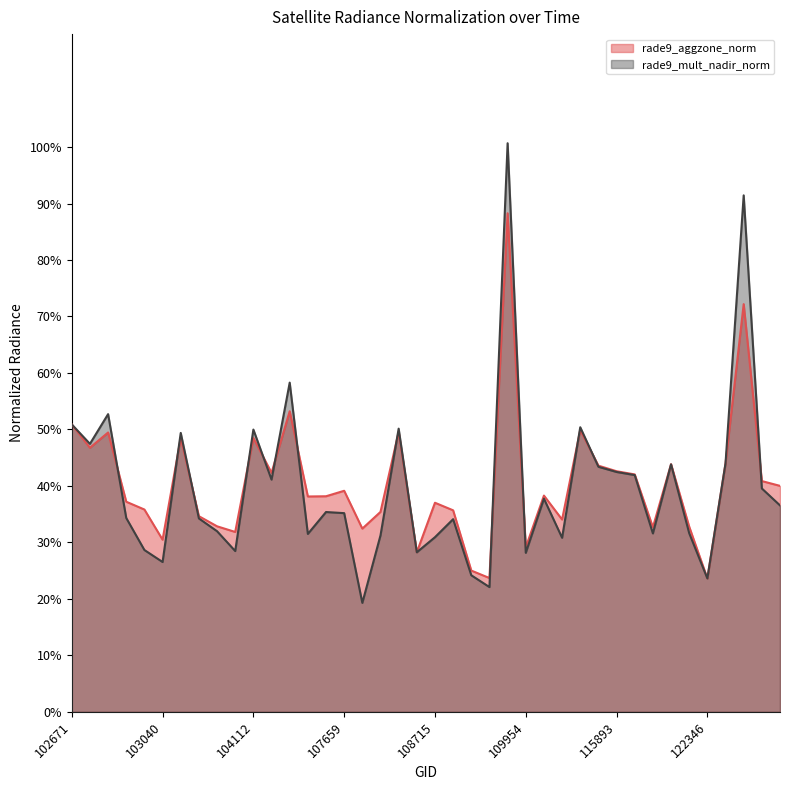

How many times do rade9_mult_nadir_norm and rade9_aggzone_norm cross each other?

13